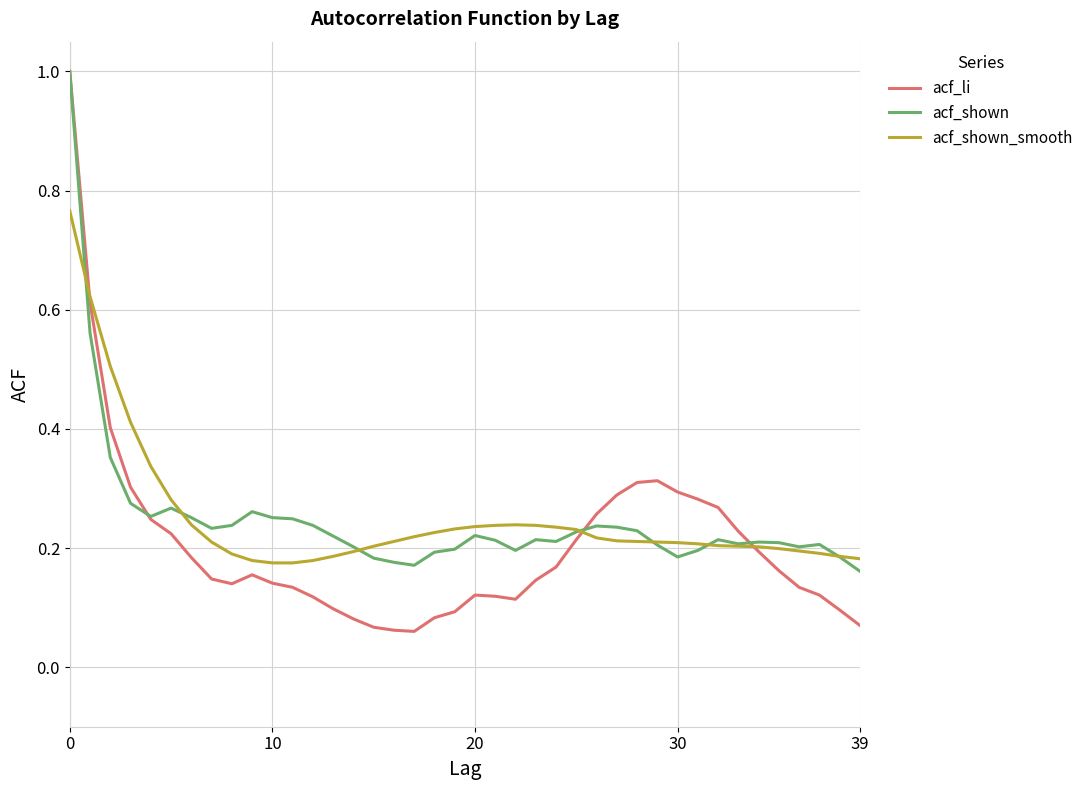

What is the sum of all acf_shown_smooth values?

10.0